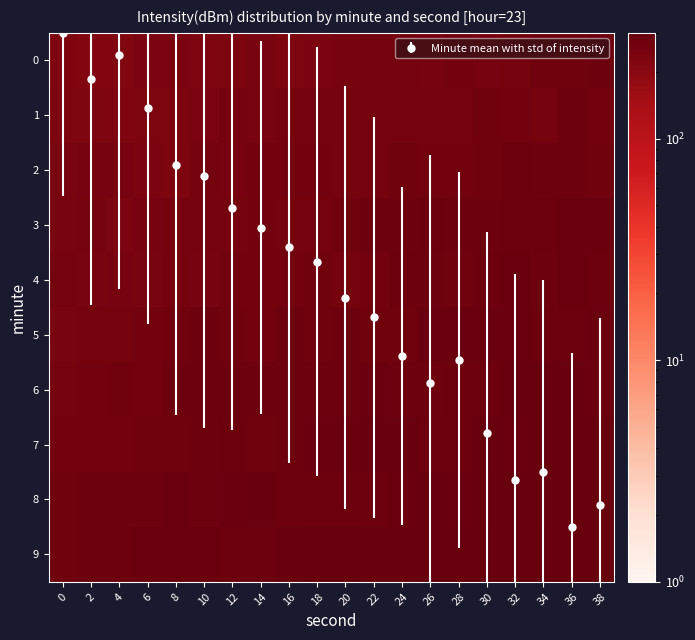

What is the smallest value displayed?

219.3